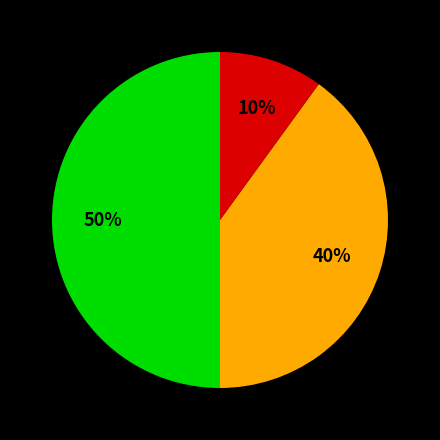

How many slices are in this pie chart?

3